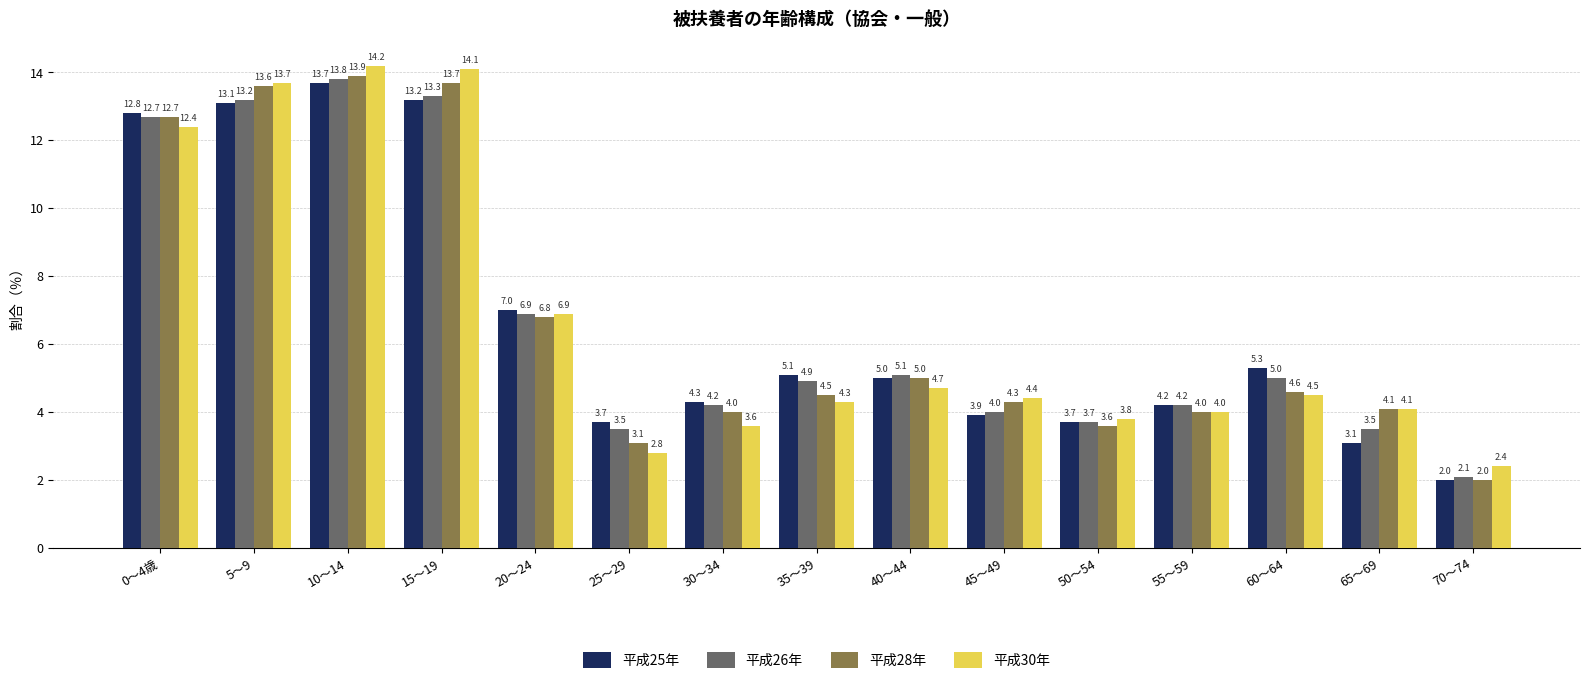

At 15～19, list the series in order from smallest to largest.

平成25年, 平成26年, 平成28年, 平成30年